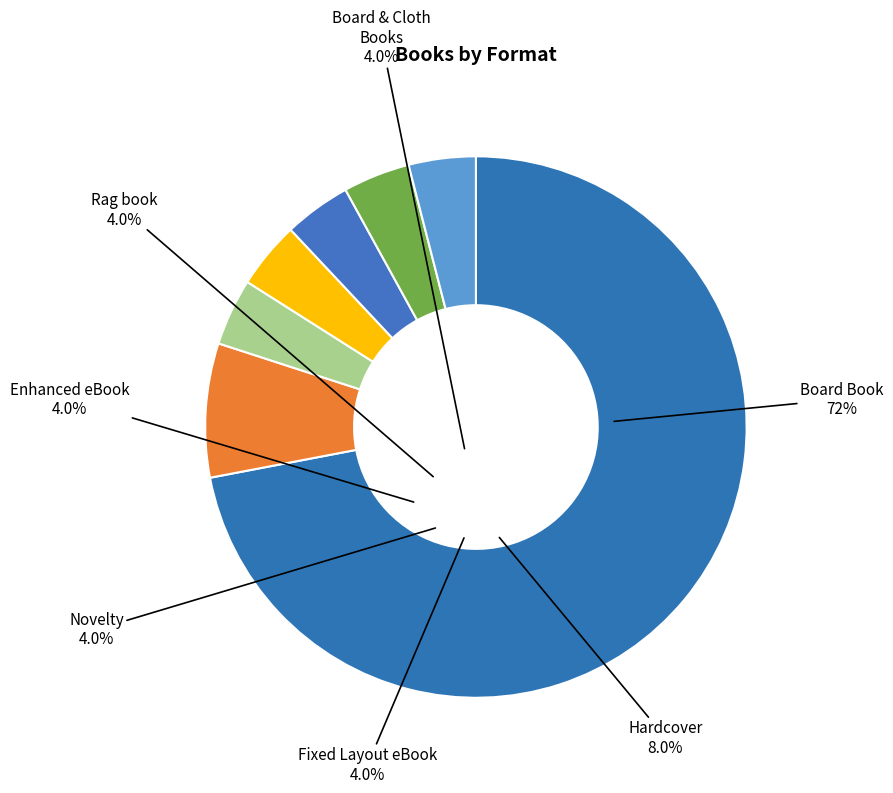

To the nearest percent, what is the combined percentage of Enhanced eBook and Rag book?

8%